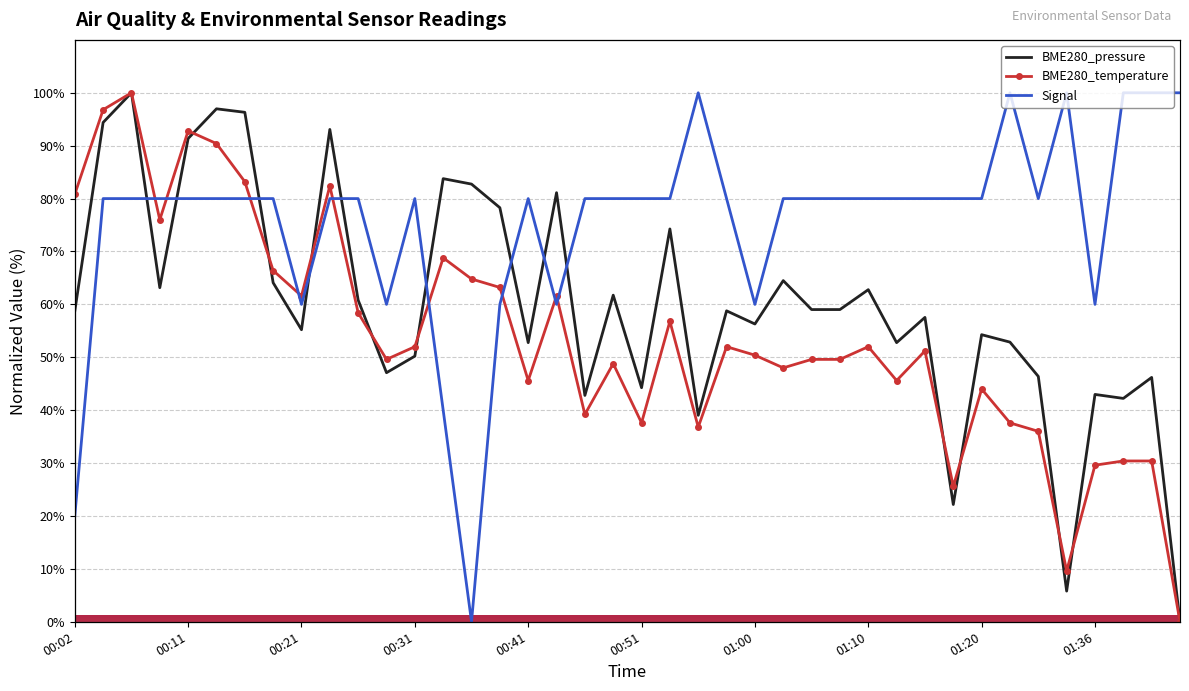

Is it true that BME280_temperature equals 32.2 at 00:02?

False